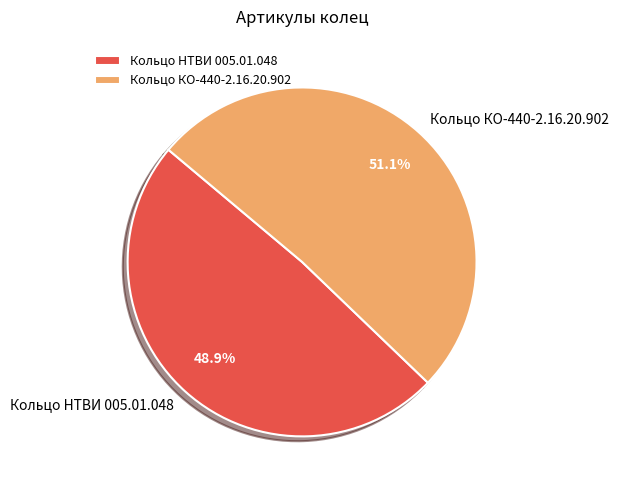

Is Кольцо НТВИ 005.01.048 the majority of the pie?

No